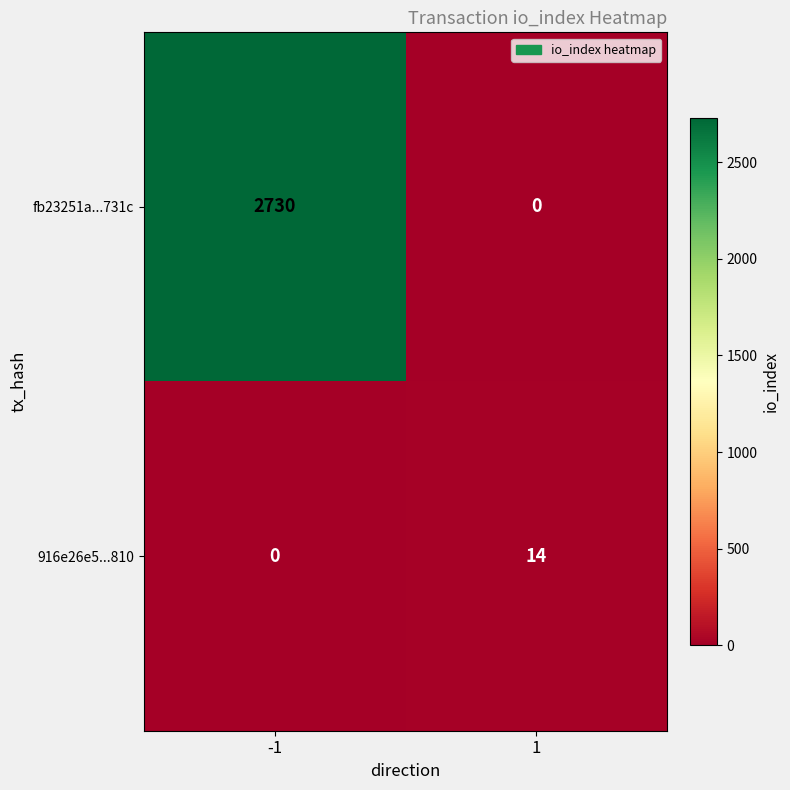

List the series in order of their overall mean, lowest first.

916e26e5...810, fb23251a...731c